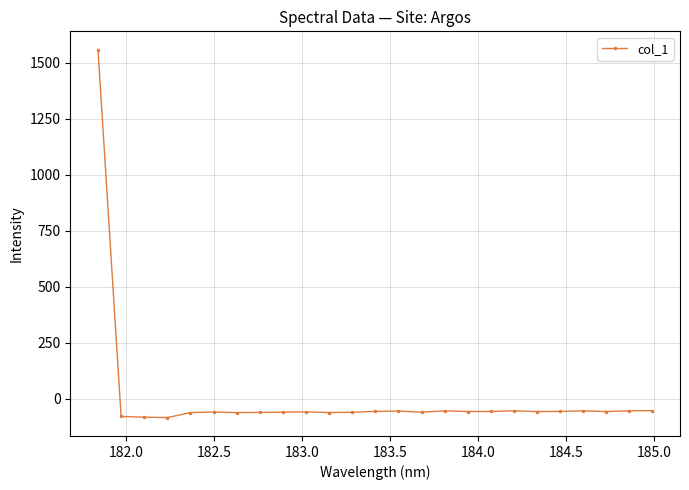

What is the average value?

3.3